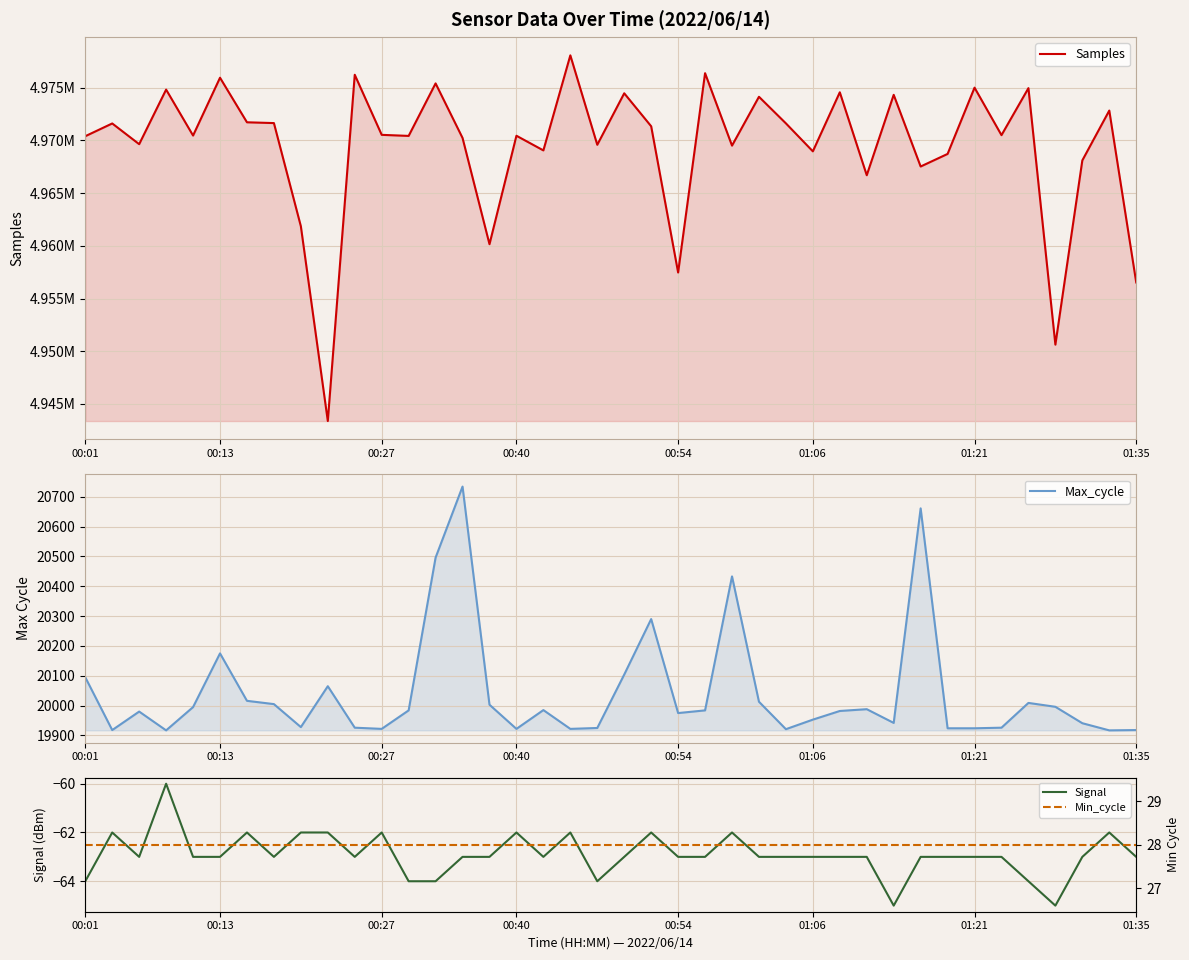

True or false: Samples and Max_cycle cross at least once.

False